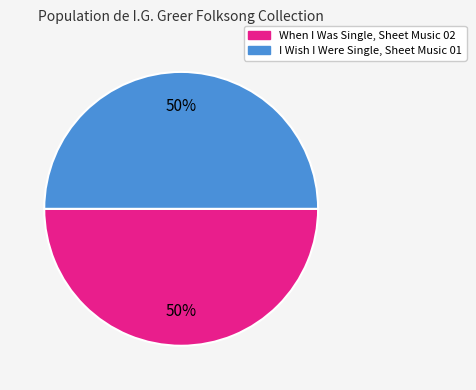

What is the ratio of the value at When I Was Single, Sheet Music 02 to the value at I Wish I Were Single, Sheet Music 01?

1.0